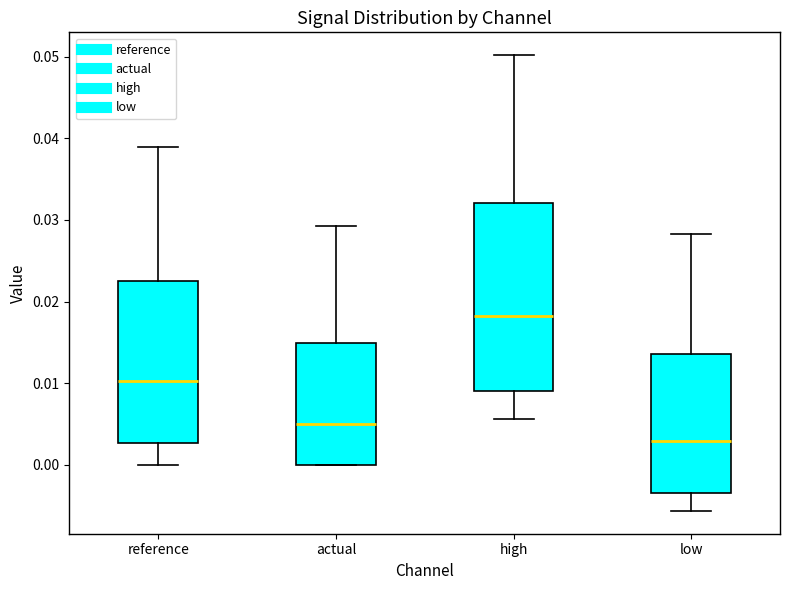

Where is the upper edge of the box for high on the y-axis? The values are not printed on the chart, so give them approximately, as read against the axis.

0.032